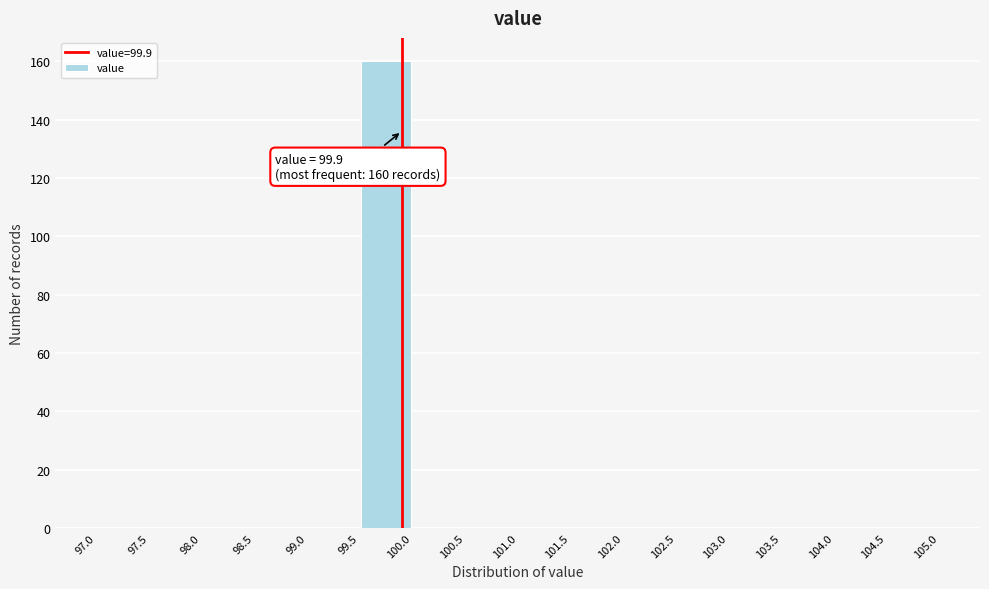

Which range on the x-axis has the tallest bar?

99.5 to 100.0